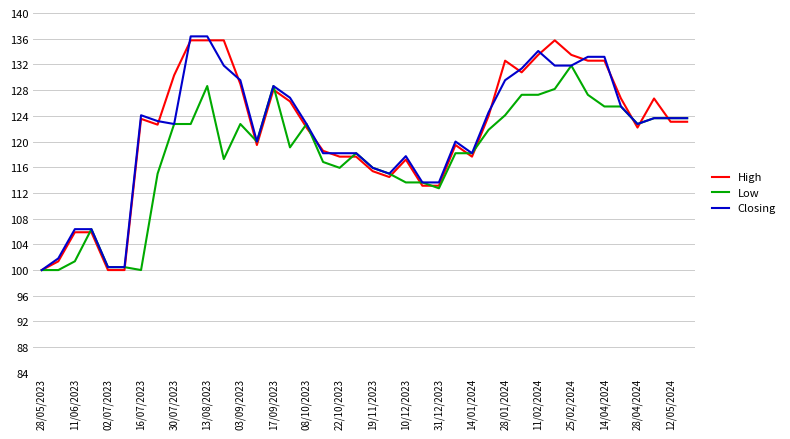

What is the maximum value shown in the chart?

136.4